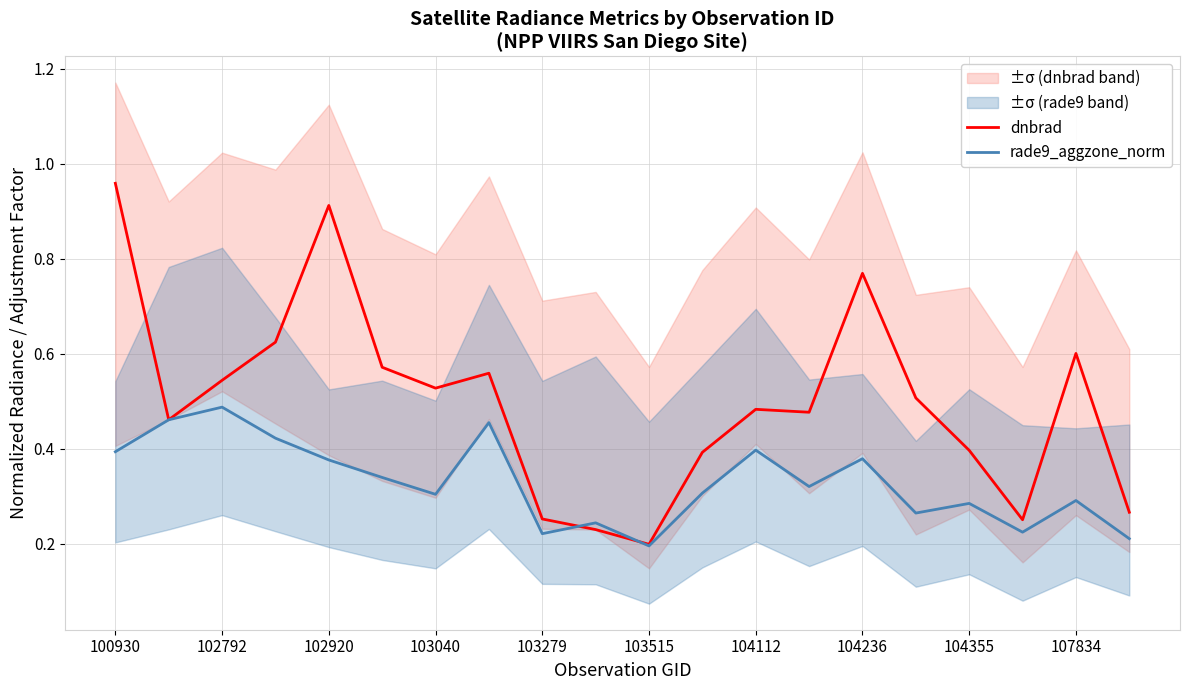

How many lines are shown in the chart?

2